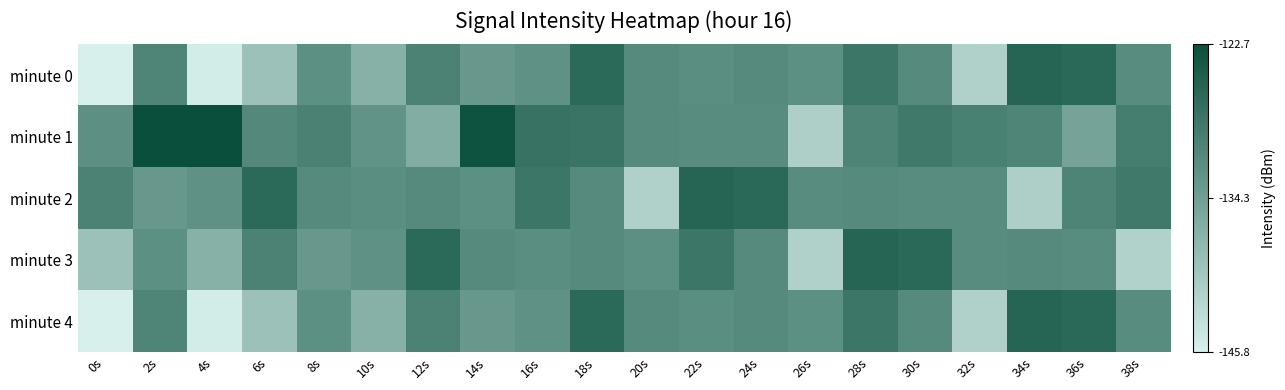

Which has a higher value, 6s or 14s?

14s